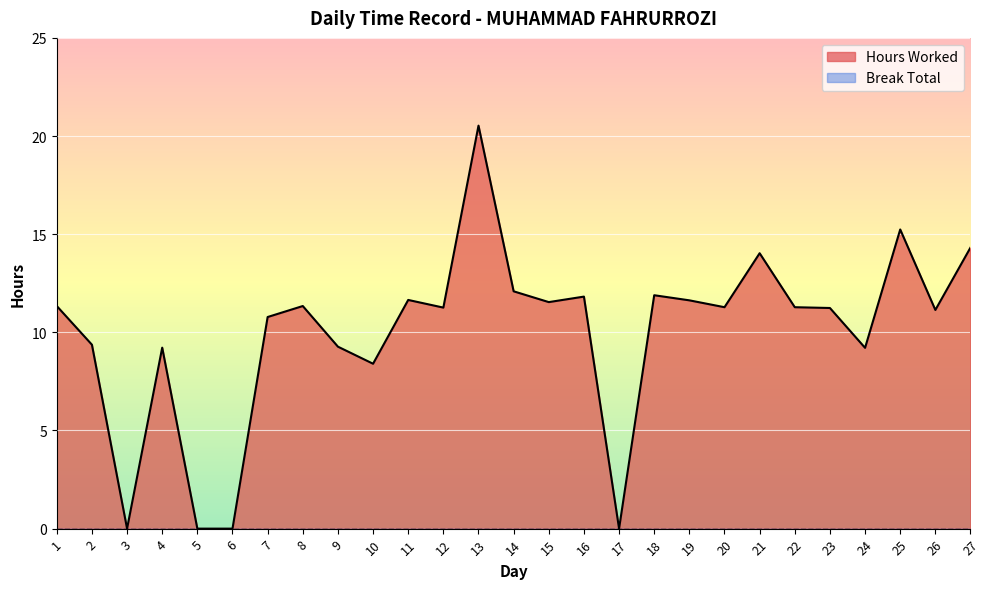

How many values exceed 11?

17